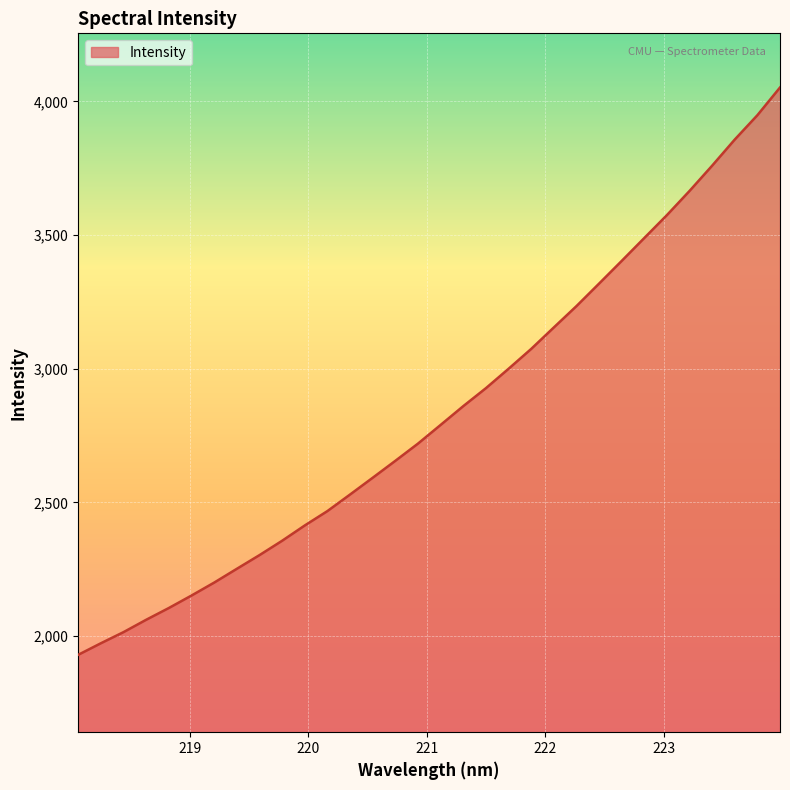

What is the minimum value shown in the chart?

1929.4